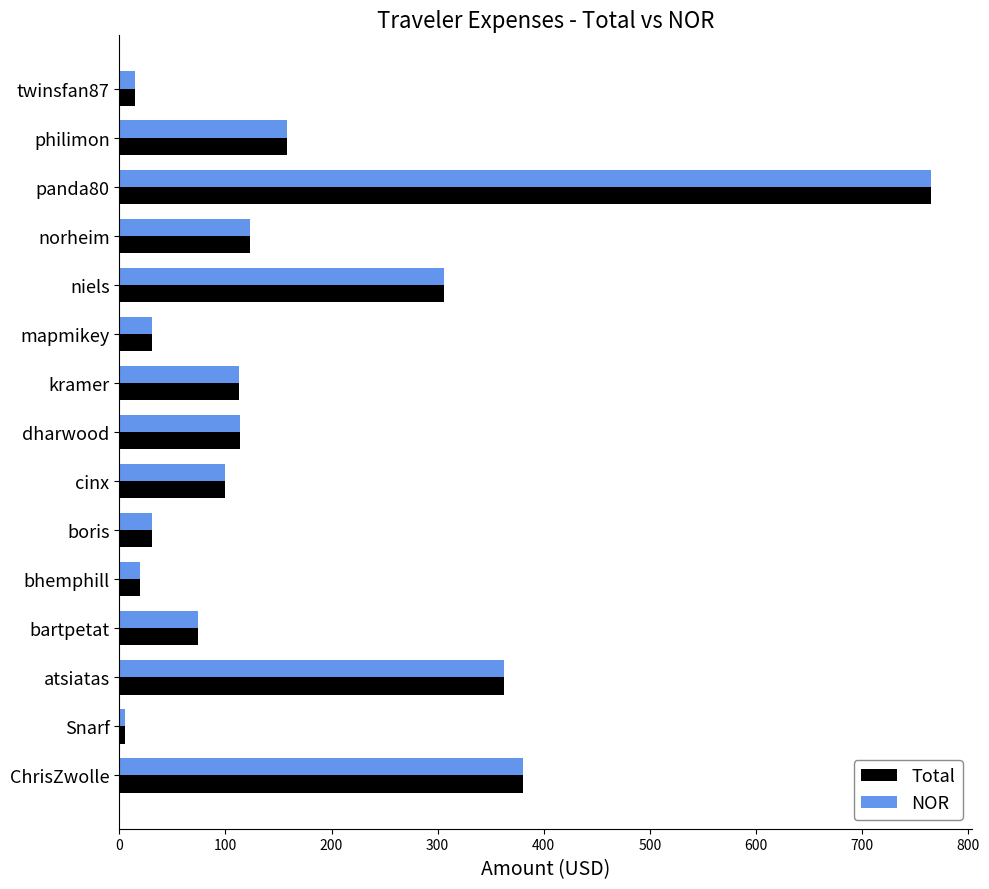

What is the sum of all NOR values?

2597.3